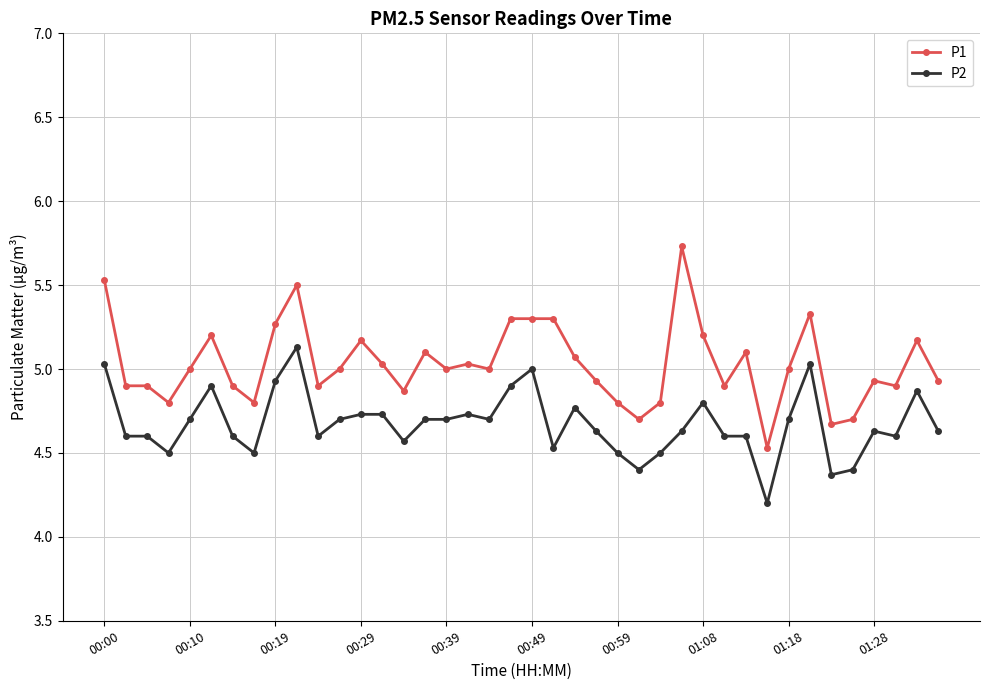

List the series in order of their overall mean, lowest first.

P2, P1